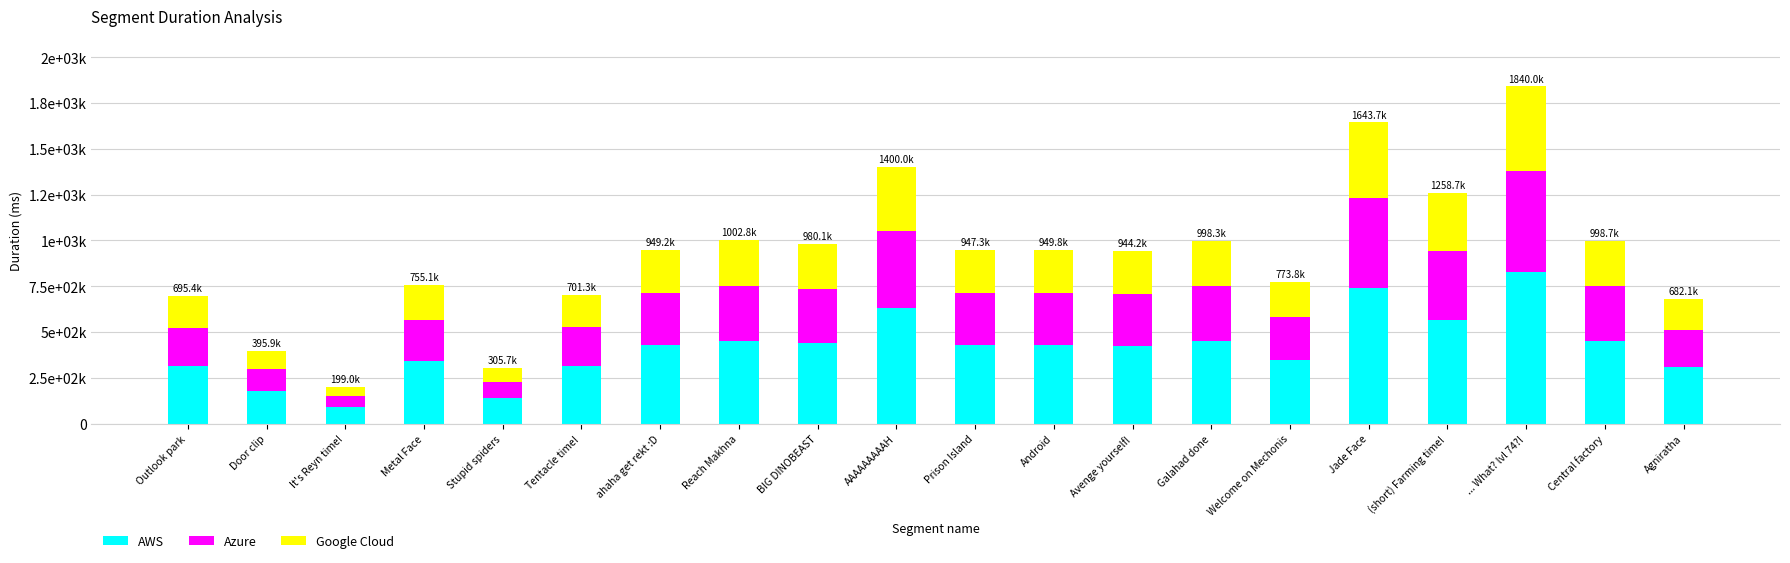

Where does the Azure series first go above 284757?

ahaha get rekt :D